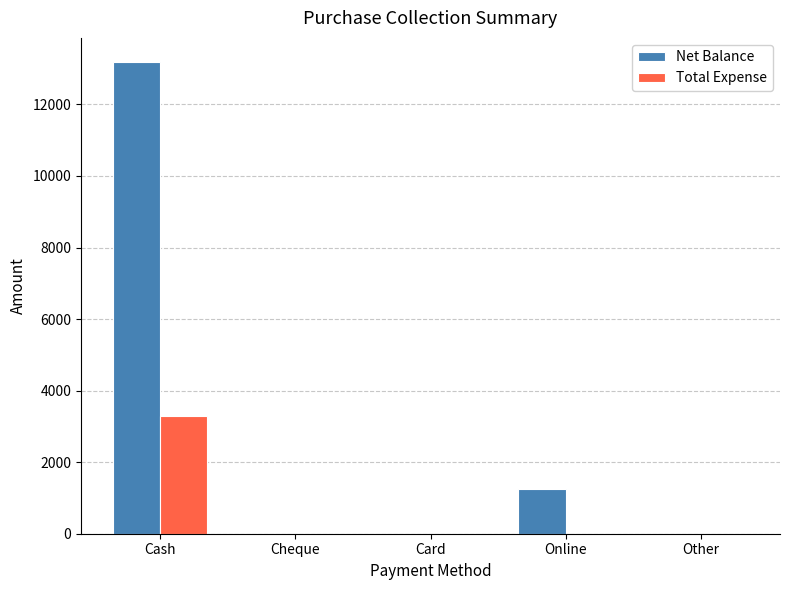

What is the total value across all series at Online?

1250